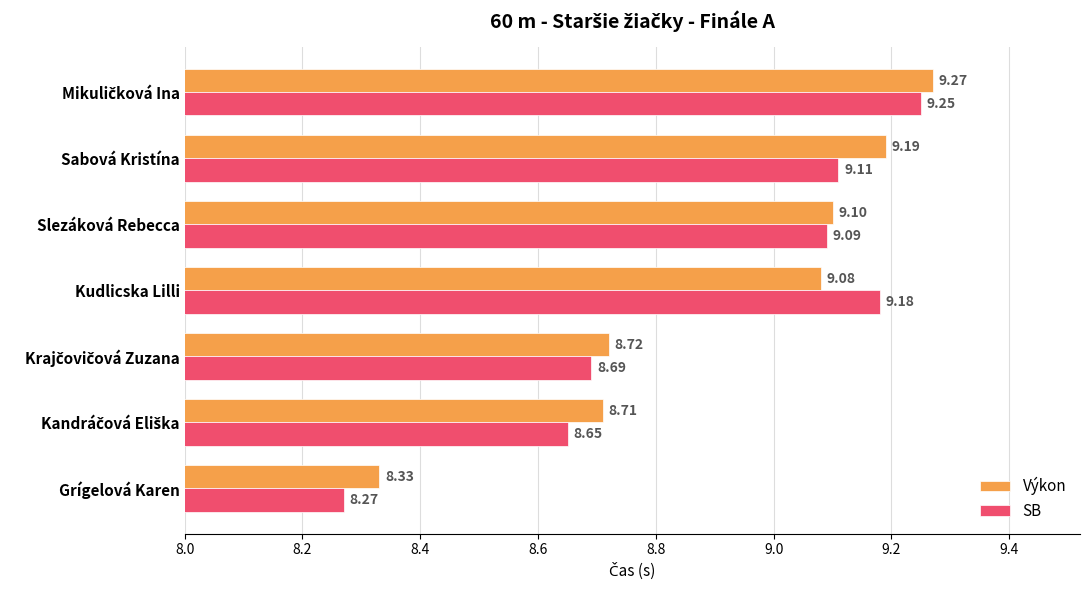

What is the difference between the maximum and minimum values in the Výkon series?

0.9